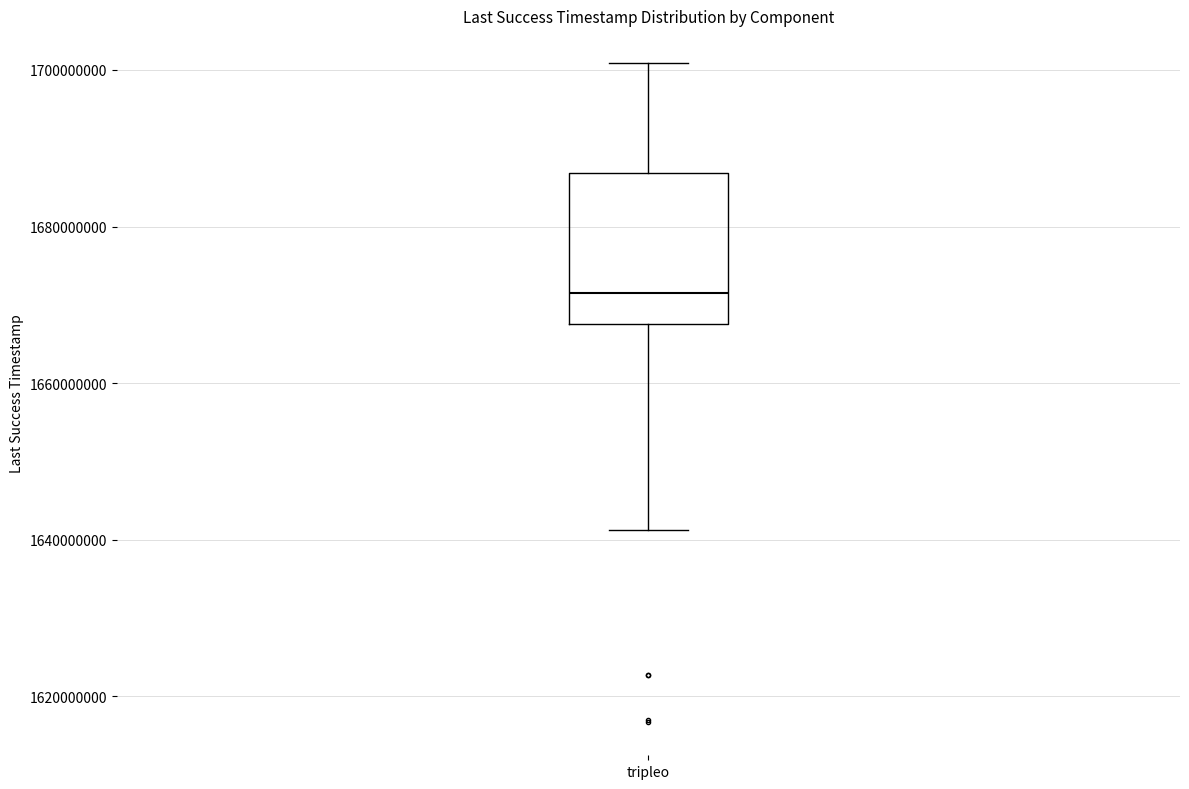

Transcribe this box plot: give where the median line is, the range the box spans, and where the two whiskers end, as read against the y-axis. The values are not printed on the chart, so give them approximately, as read against the axis.

median 1672000000, box 1668000000 to 1686000000, whiskers 1642000000 to 1700000000